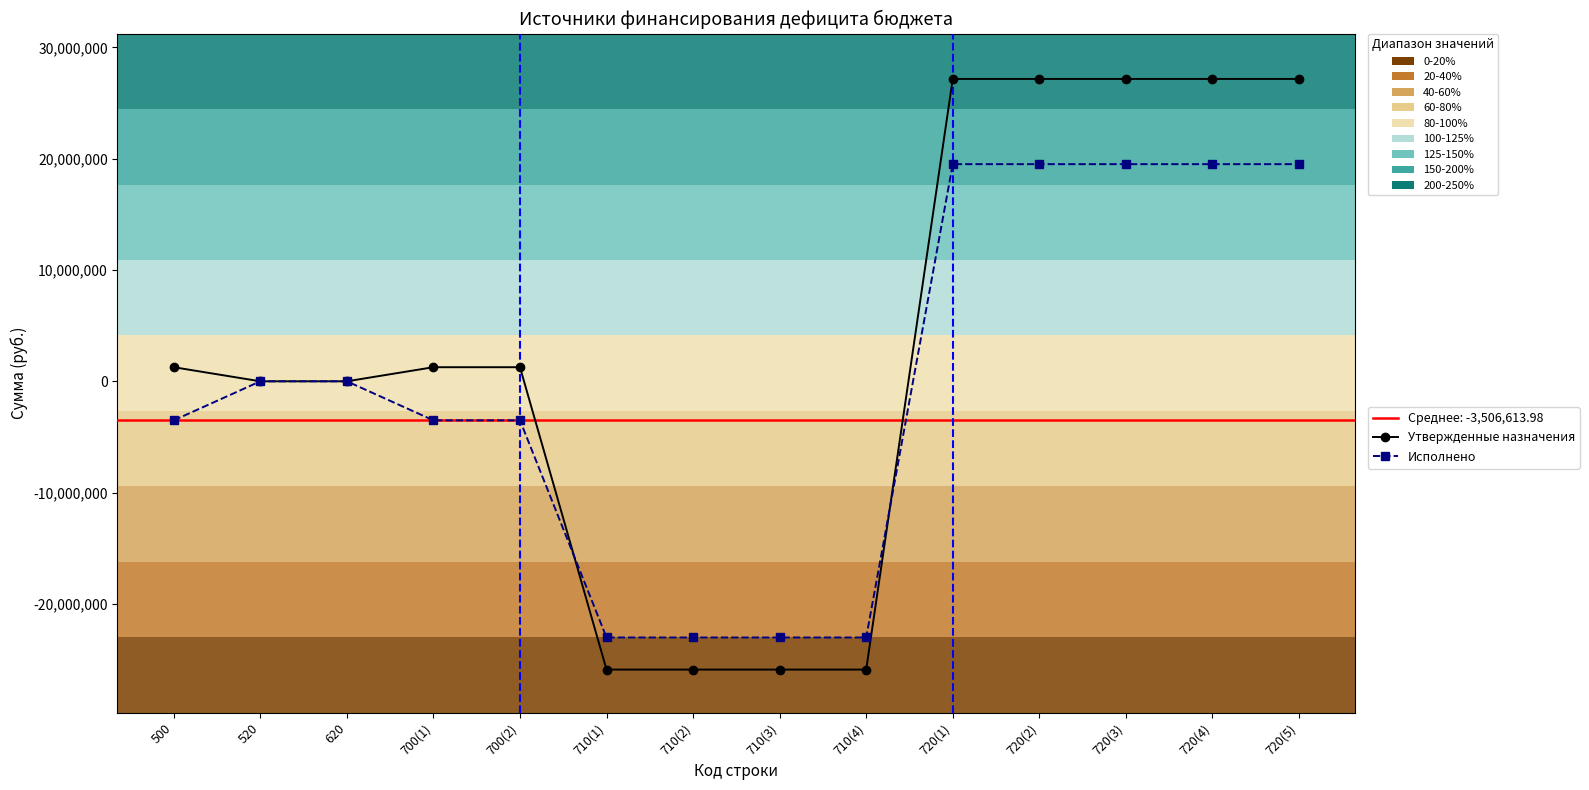

What is the difference between the highest and lowest values at 710(3)?

2882570.4